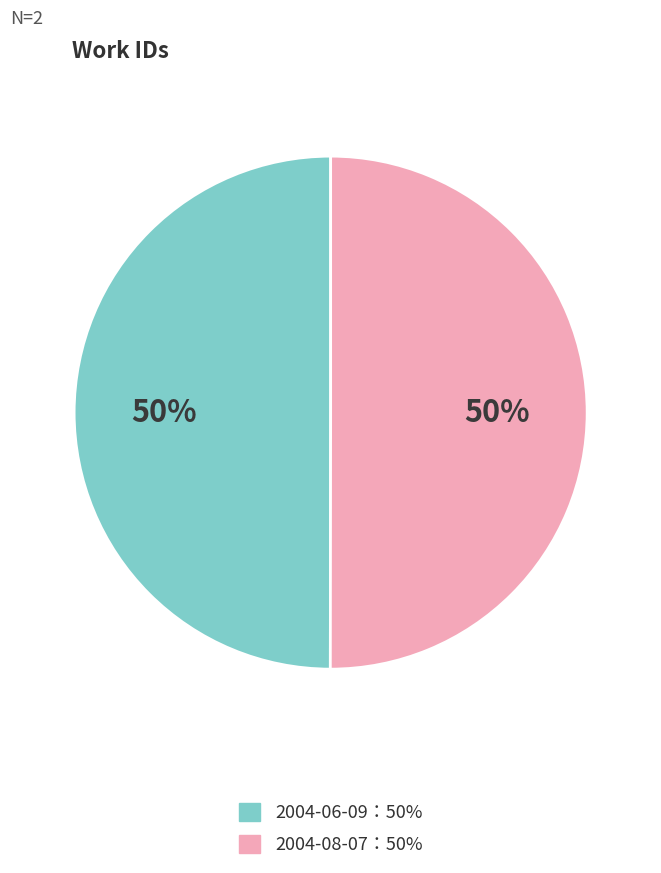

To the nearest percent, what is the average slice percentage?

50%